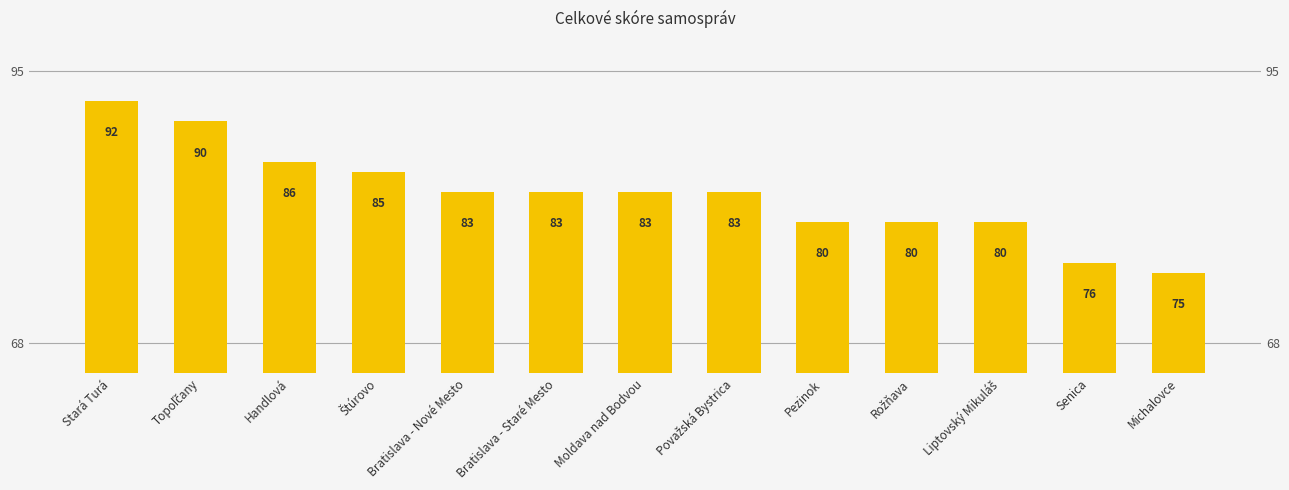

What is the difference between the second highest and minimum values?

15